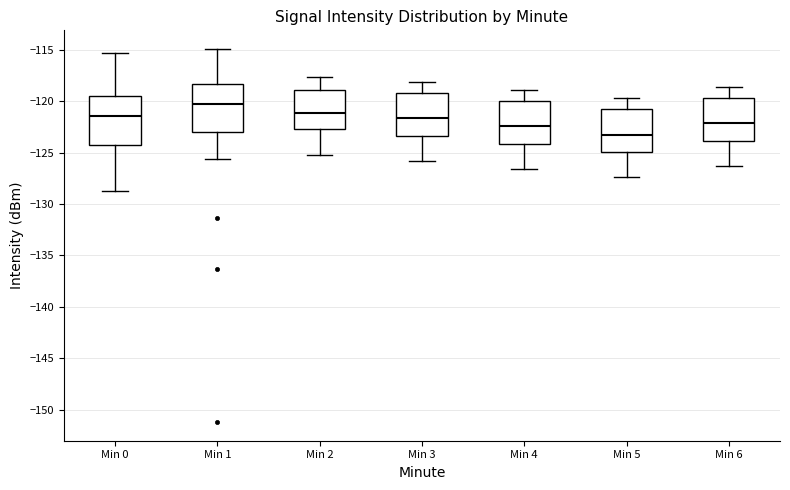

Which box has the highest median line?

Min 1